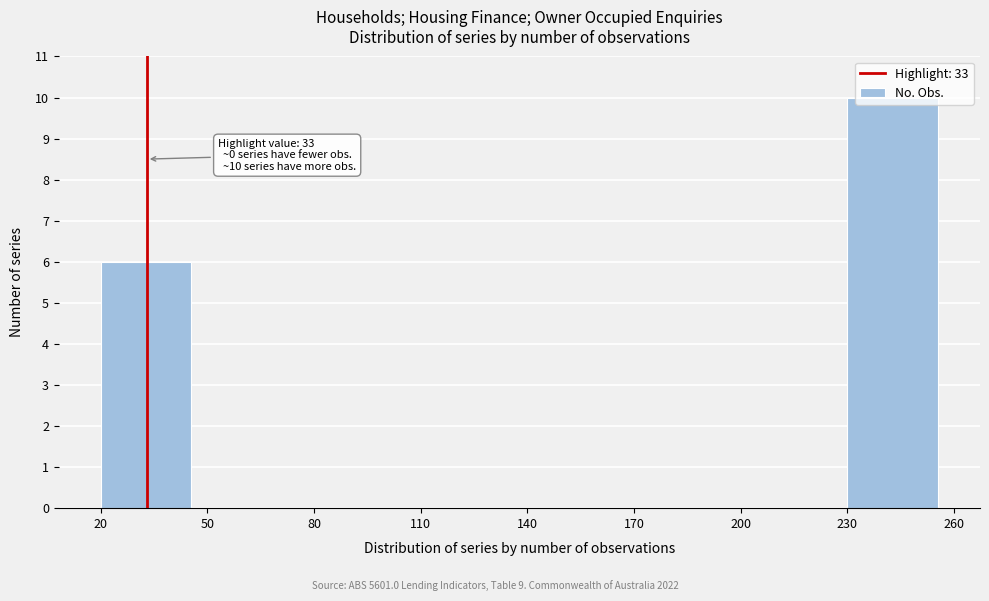

Over which range of the x-axis is the bar tallest?

230 to 260